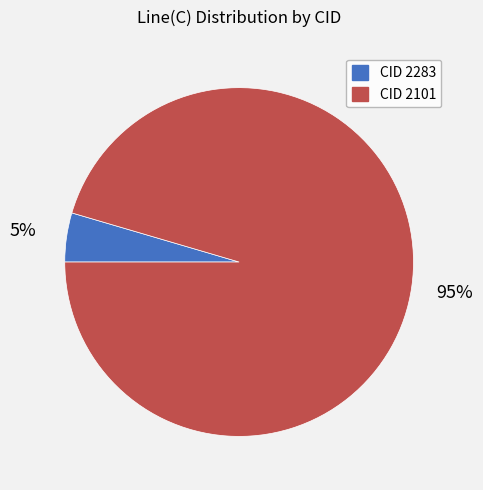

Which slice represents more than half of the pie?

CID 2101